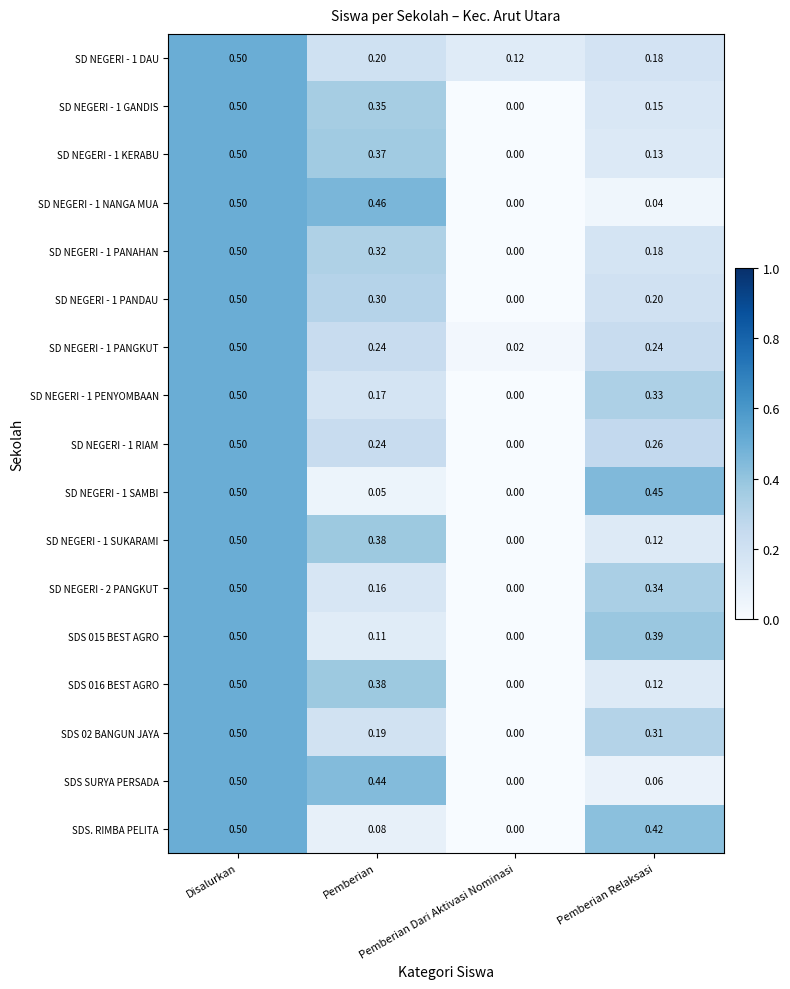

How many values in the SDS SURYA PERSADA series exceed 0?

3